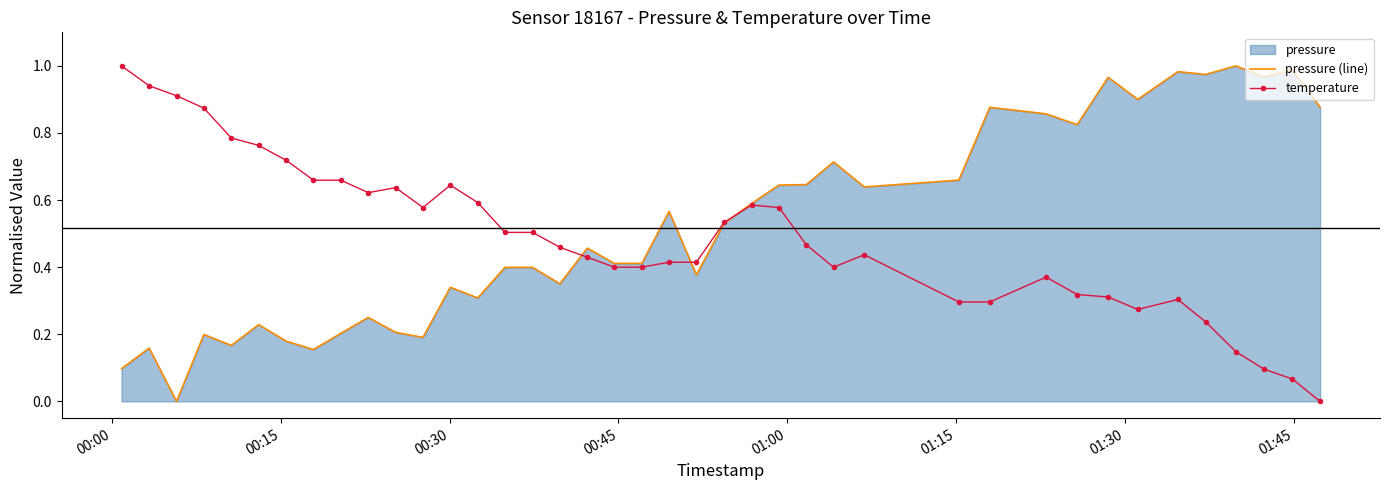

What is the maximum value shown in the chart?

1.0